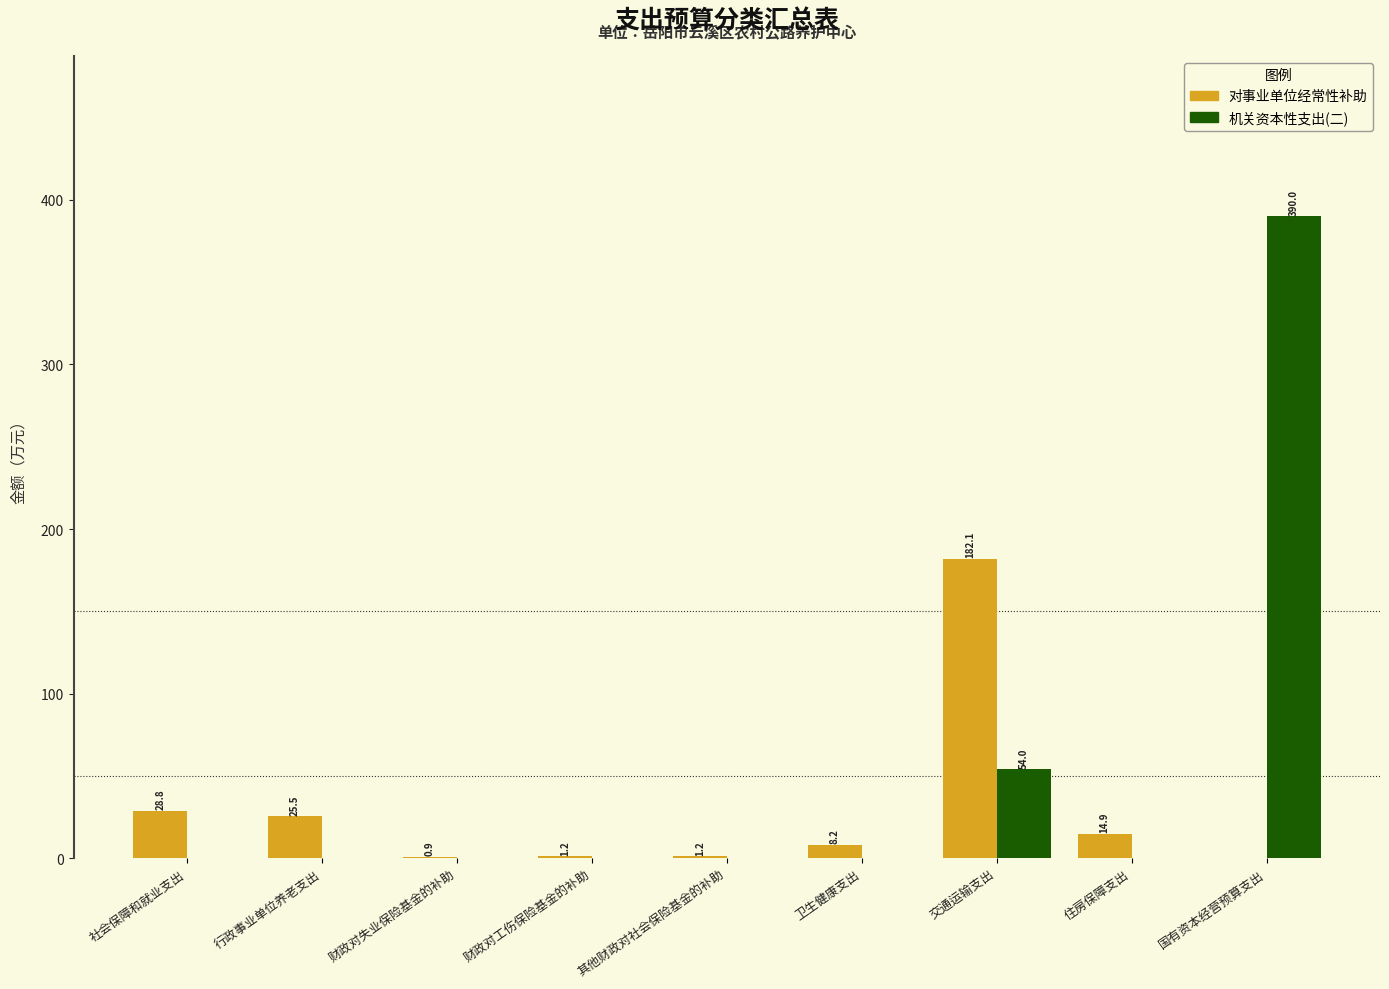

What is the sum of all 机关资本性支出(二) values?

444.0